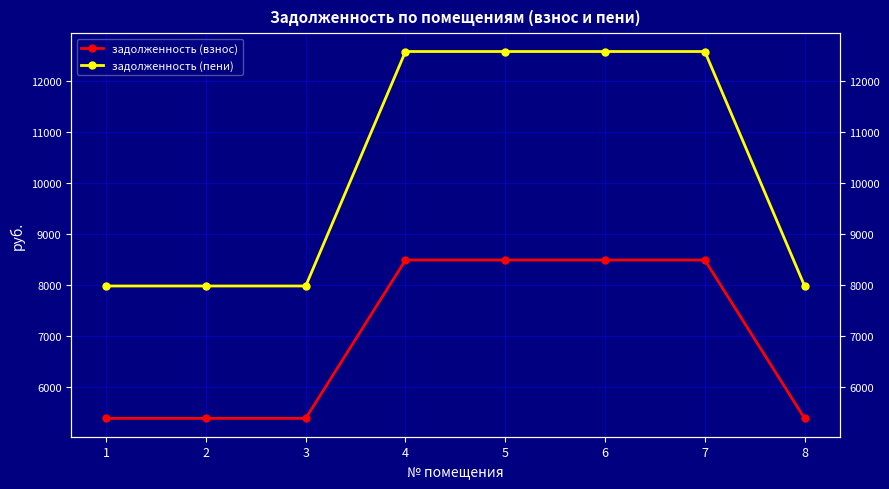

True or false: задолженность (пени) and задолженность (взнос) cross at least once.

False